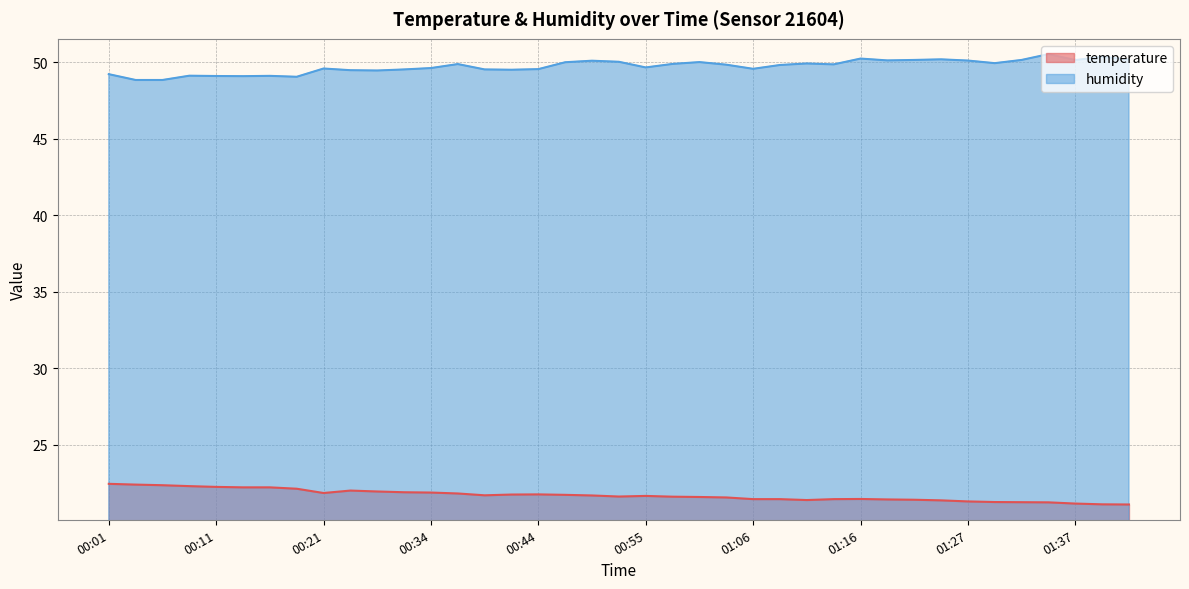

What is the difference between the highest and lowest values at 00:03?

26.4